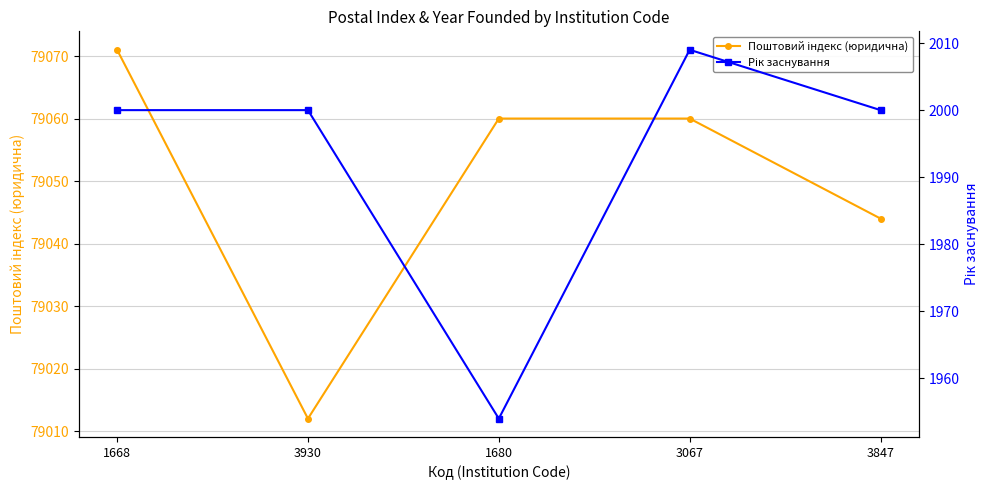

Is this an area chart (filled region under the line)?

No